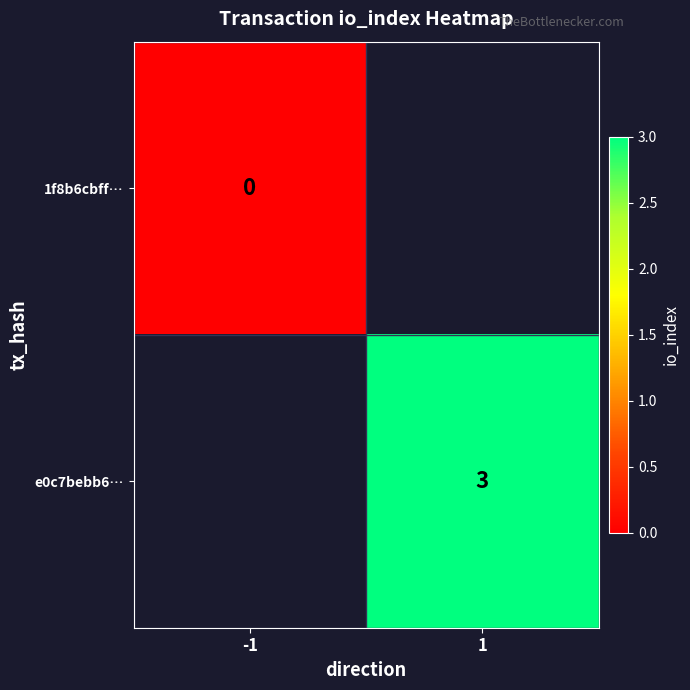

Is it true that e0c7bebb6… equals 3 at 1?

True